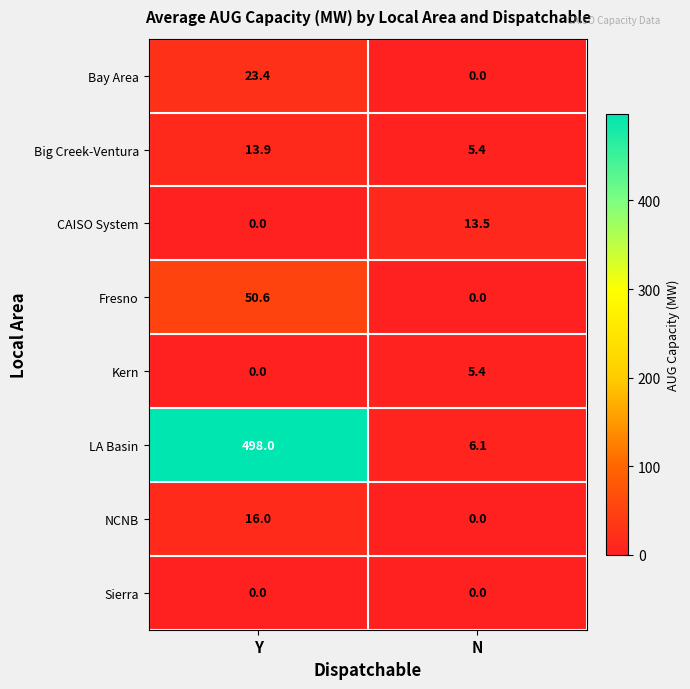

What is the greatest value displayed?

498.0